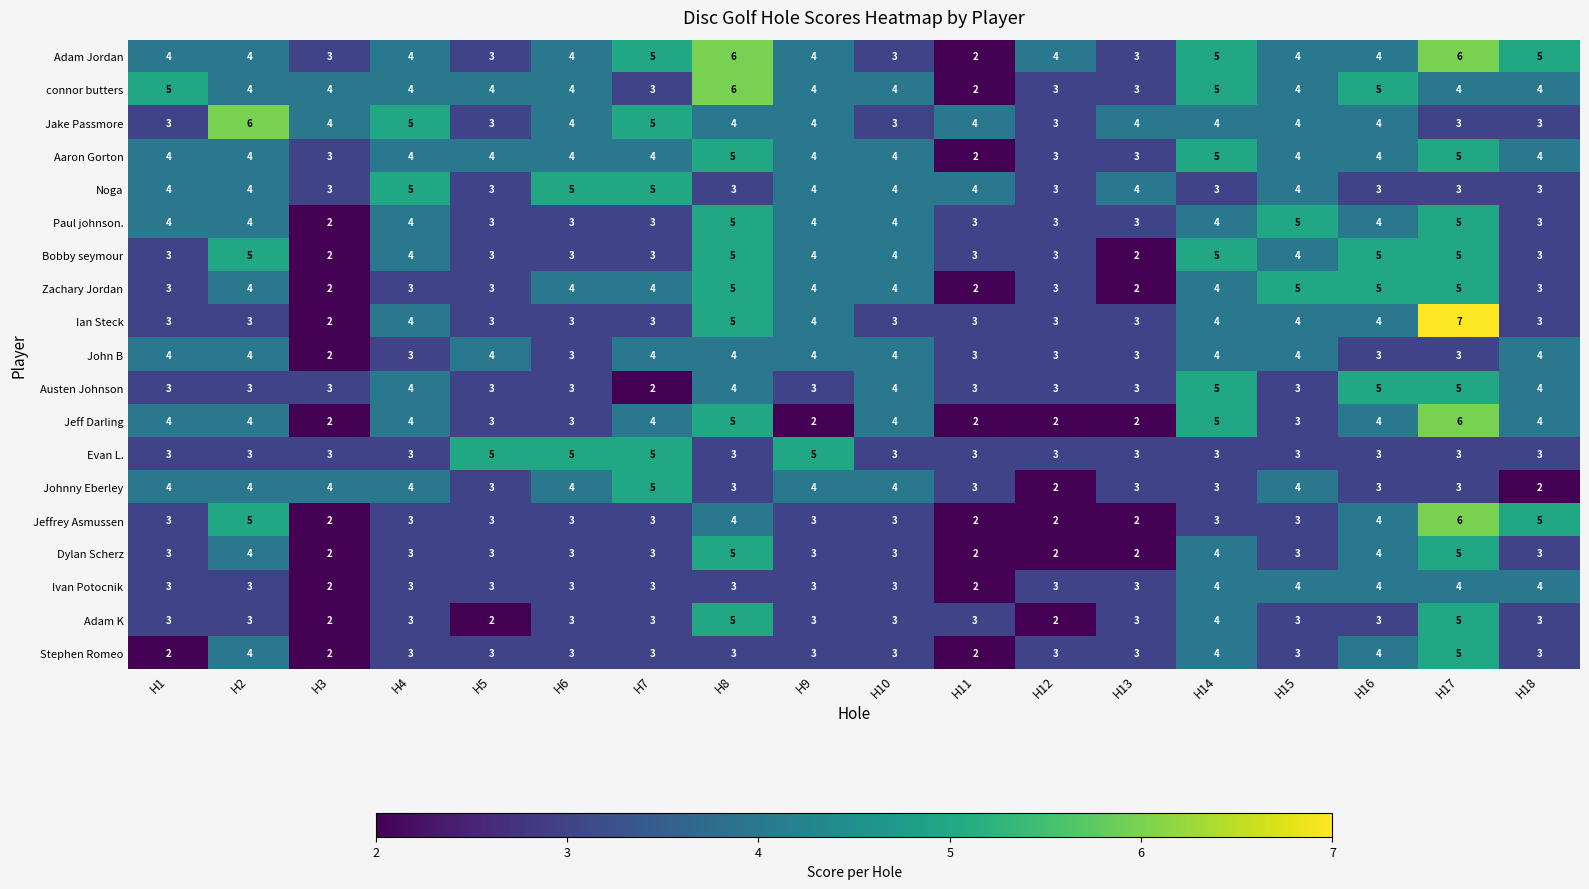

What is the difference between the highest and lowest values at H16?

2